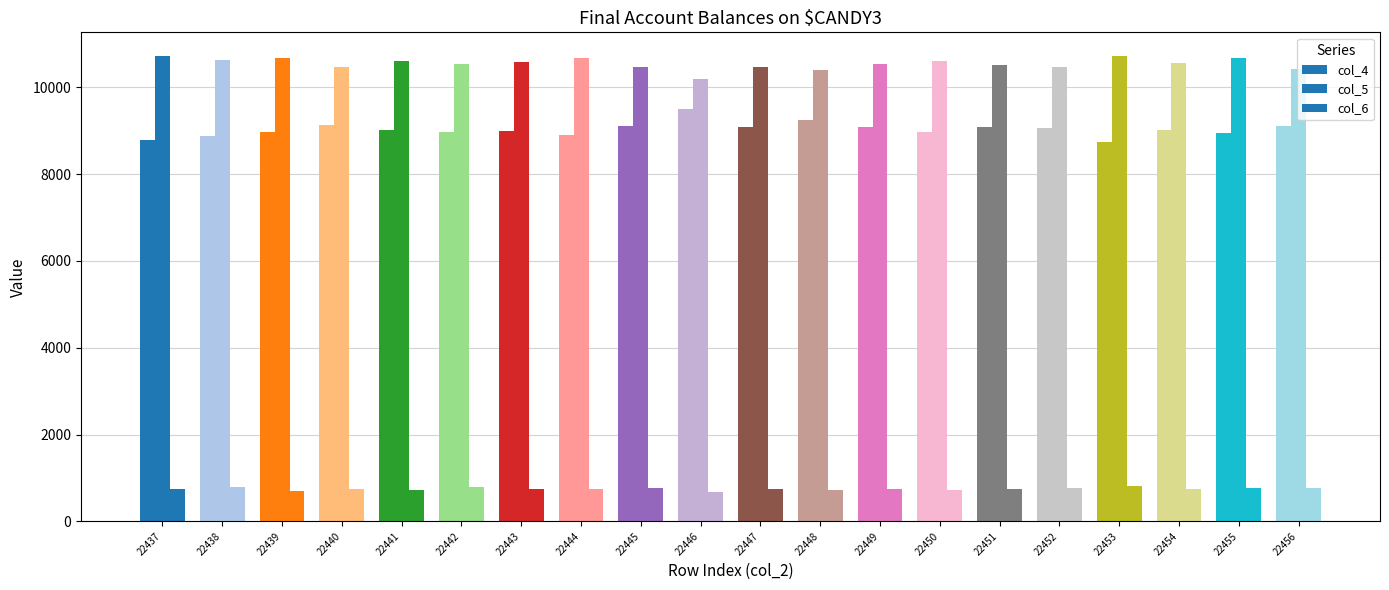

What is the total value across all series at 22440?

20353